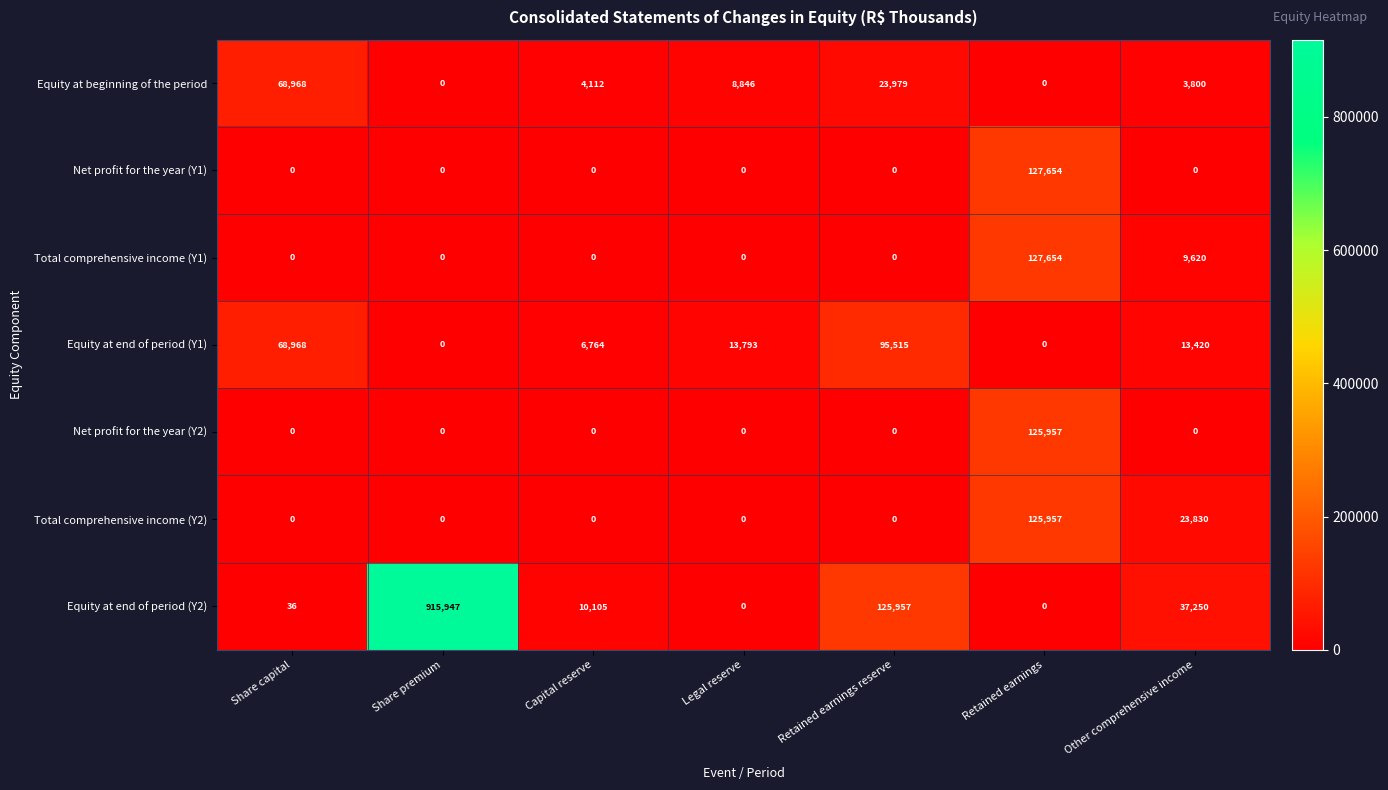

At which label does Net profit for the year (Y1) reach its peak?

Retained earnings